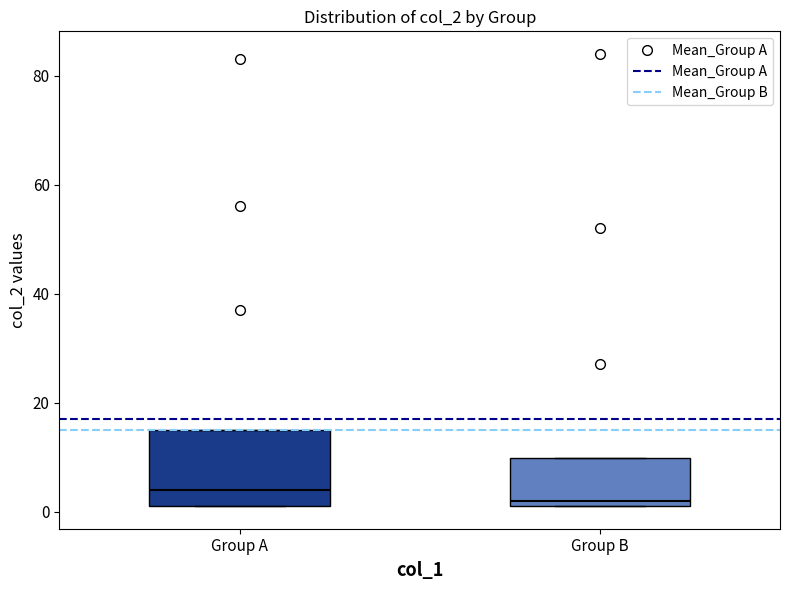

Reading left to right, transcribe this box plot: for each box, give where its median line is, the range the box spans, and where its two whiskers end, as read against the y-axis. The values are not printed on the chart, so give them approximately, as read against the axis.

Group A: median 4, box 2 to 16, whiskers 2 to 16
Group B: median 2 (just above the box's lower edge), box 2 to 10, whiskers 2 to 10